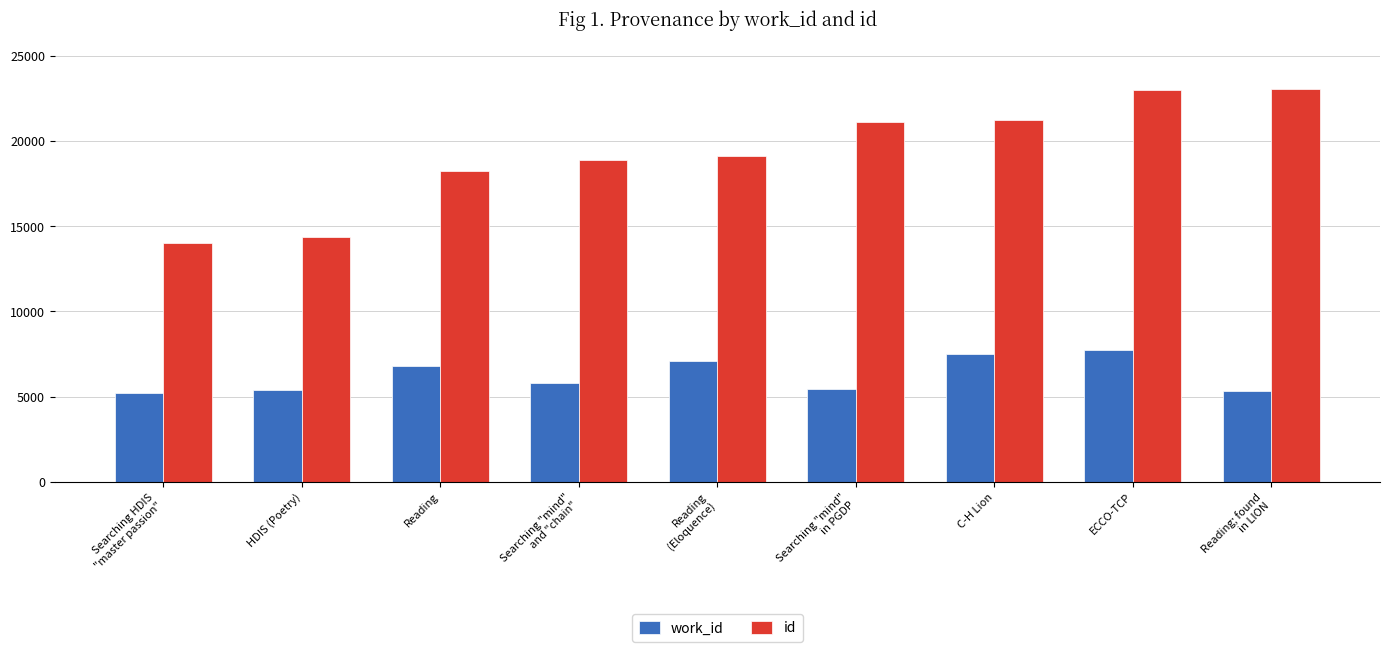

True or false: id has a value of 19874 at HDIS (Poetry).

False